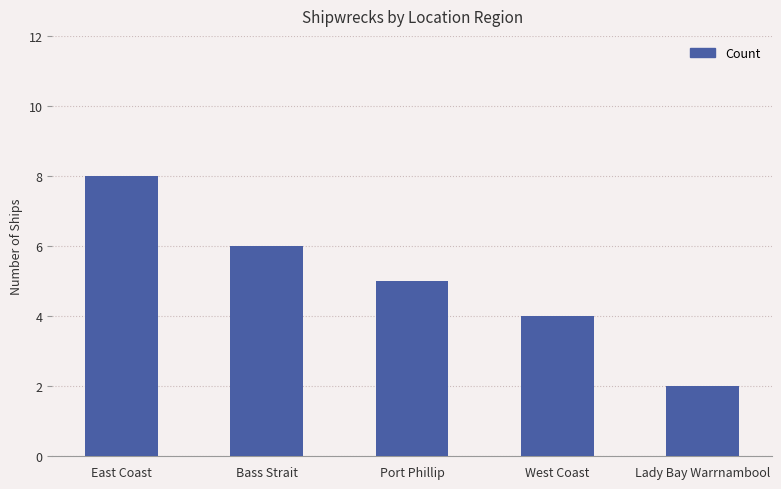

Is it true that the value at Port Phillip is 3?

False